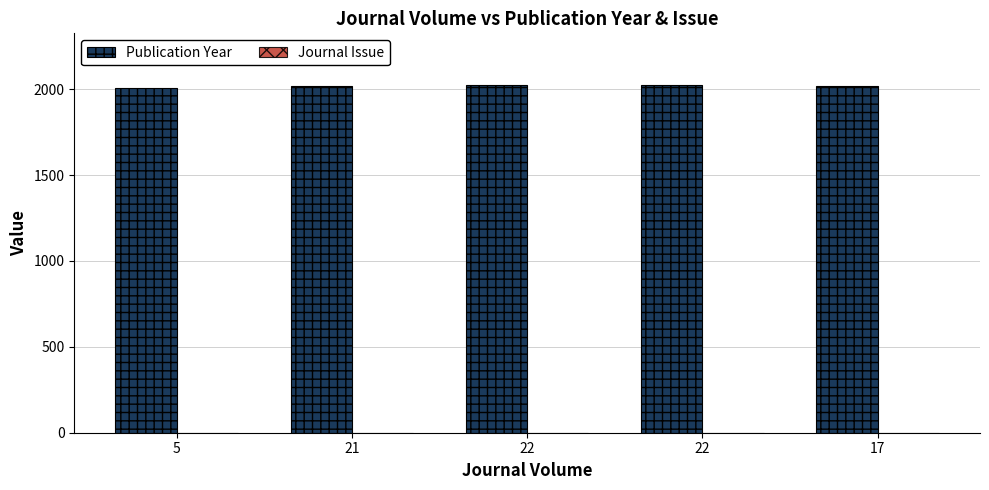

What is the average value of the Publication Year series?

2017